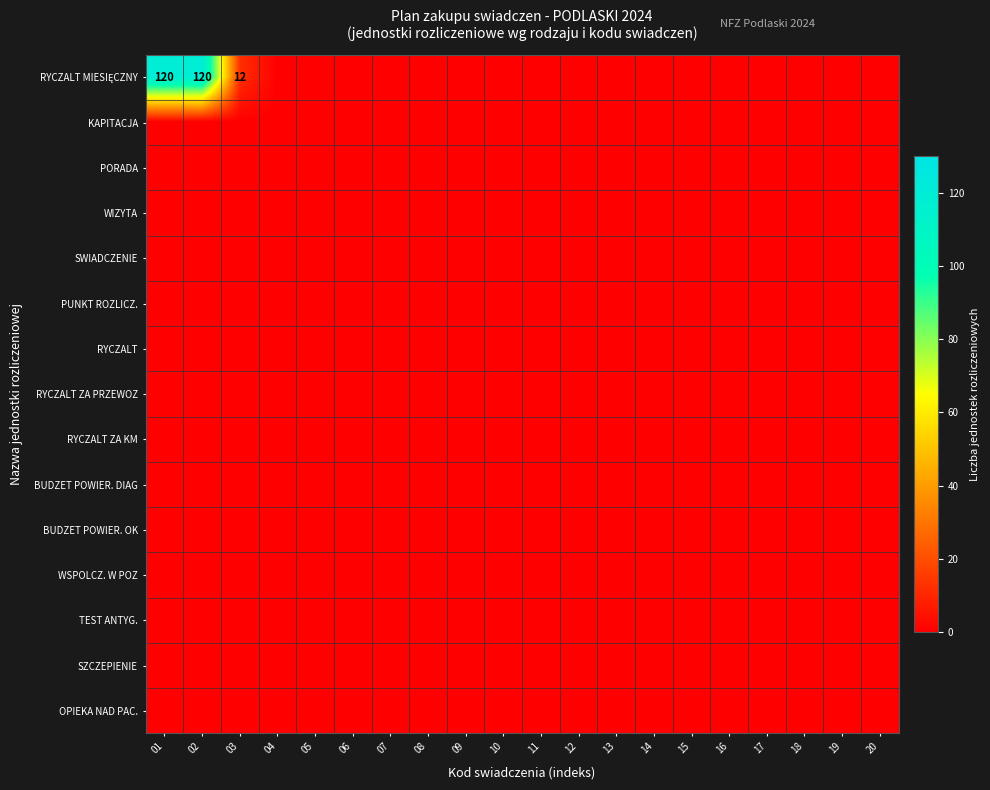

Is the value of PUNKT ROZLICZ. at 14 greater than the value of WSPOLCZ. W POZ at 02?

No